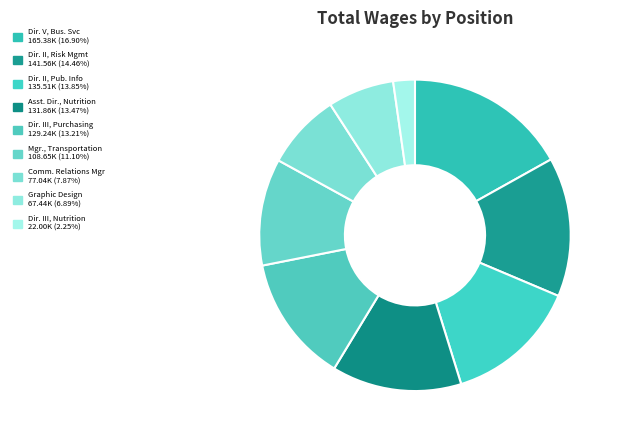

Which category has the biggest portion of the pie?

Director V, Business Services